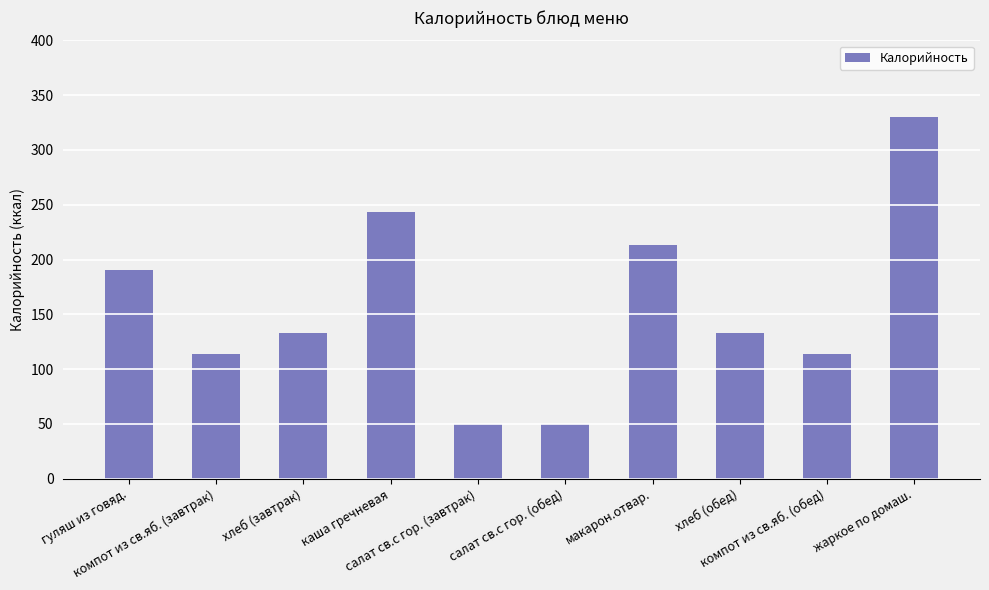

What is the ratio of the value at каша гречневая to the value at компот из св.яб. (завтрак)?

2.1